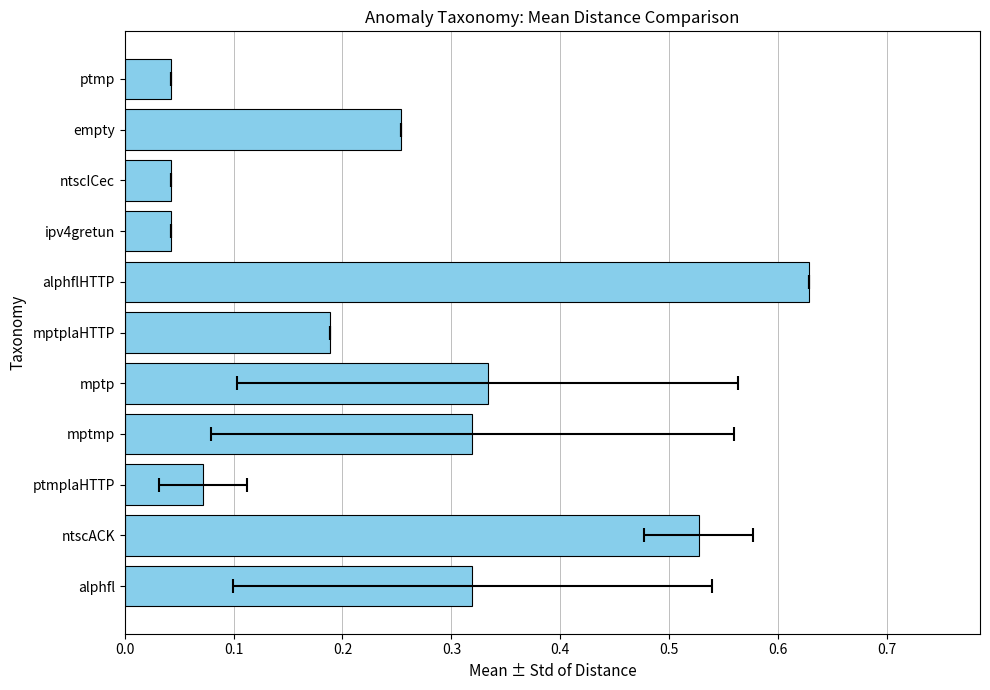

The value at ntscICec is 0.0. True or false?

True